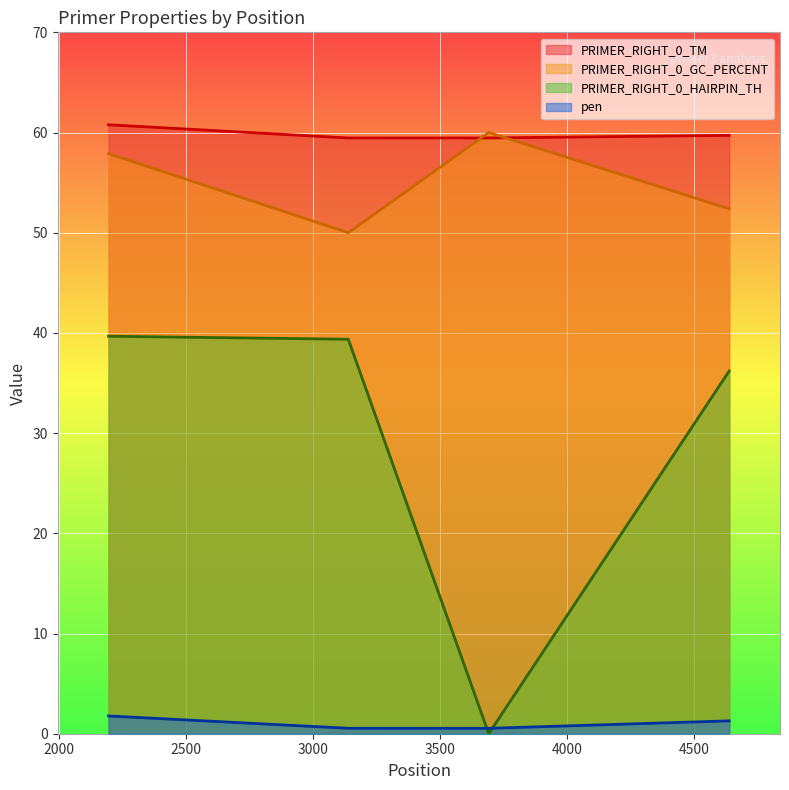

What is the average value of the PRIMER_RIGHT_0_TM series?

59.9